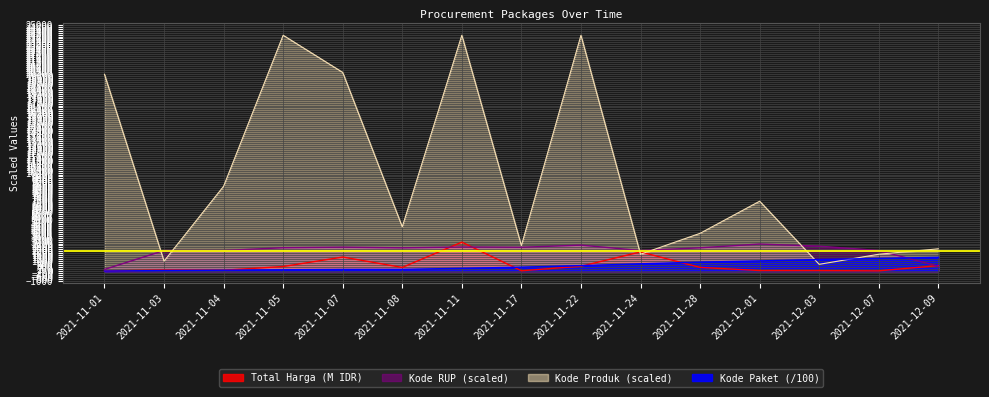

The Kode Produk series shows 2704.8 at 2021-11-24. True or false?

False